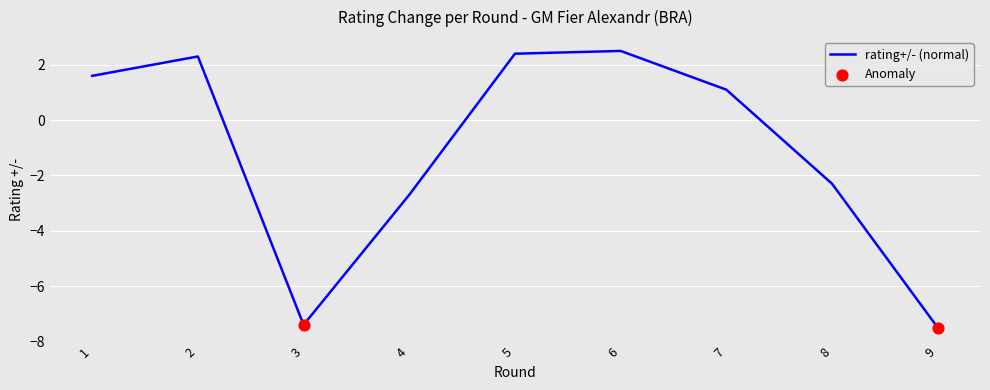

What is the change in value from 4 to 8?

+0.4